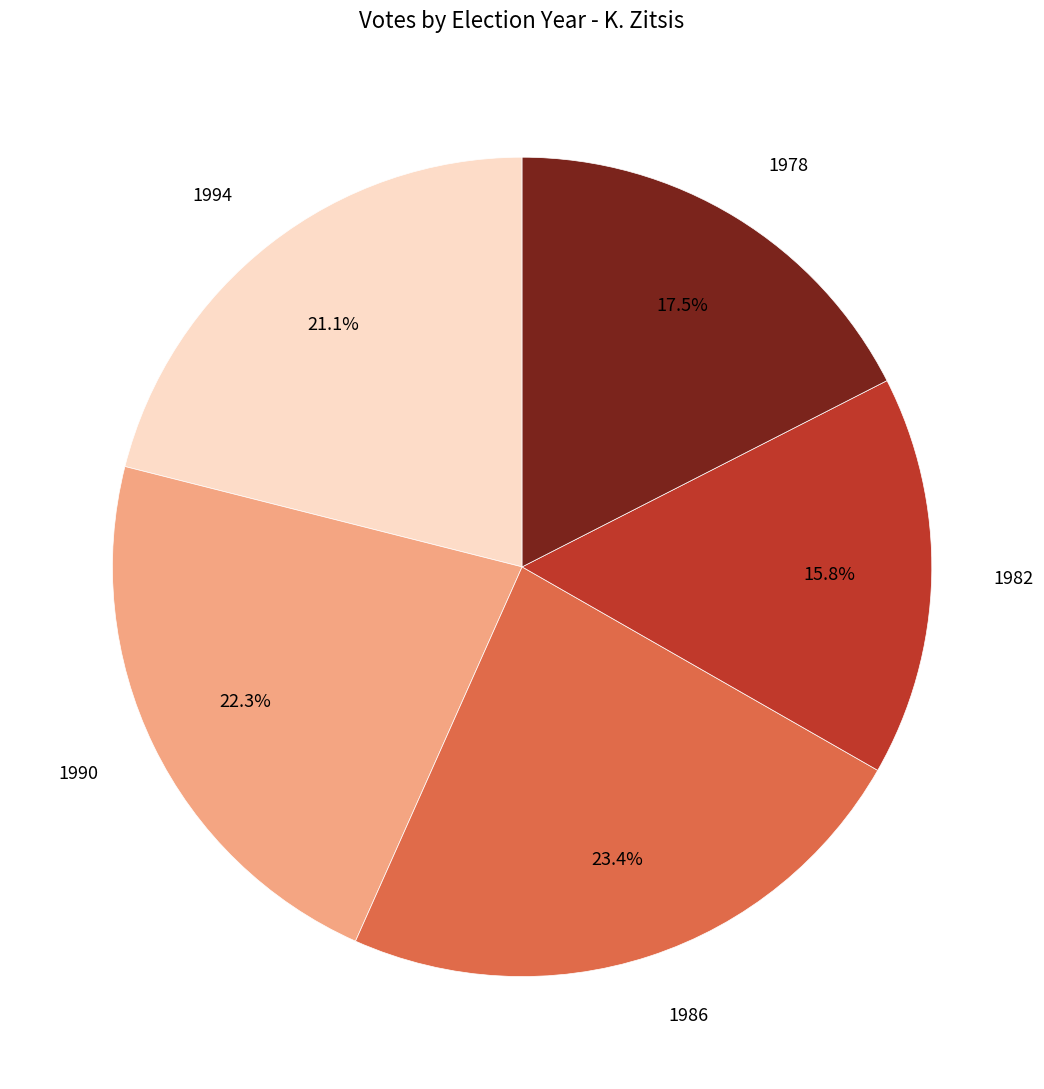

Does any single category account for the majority?

No